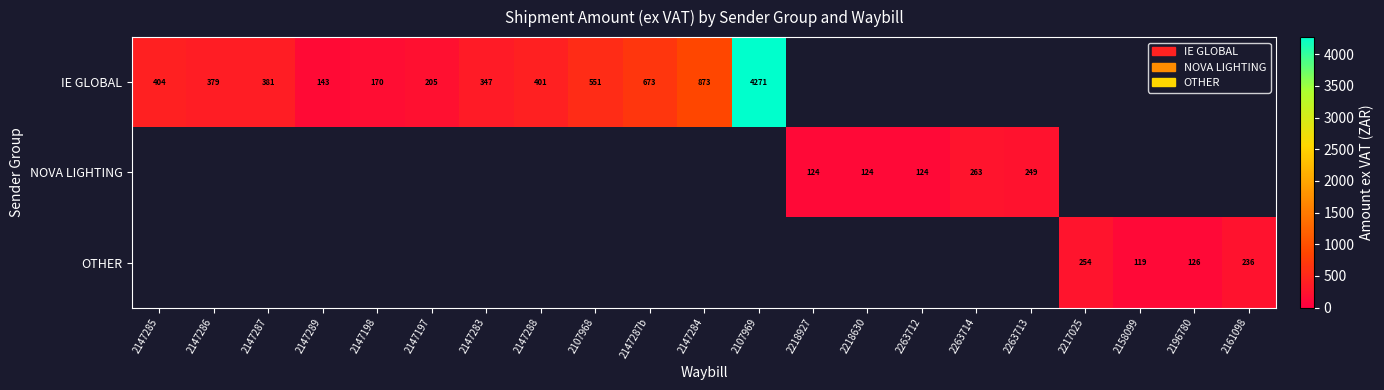

What is the highest value of the IE GLOBAL series?

4270.9